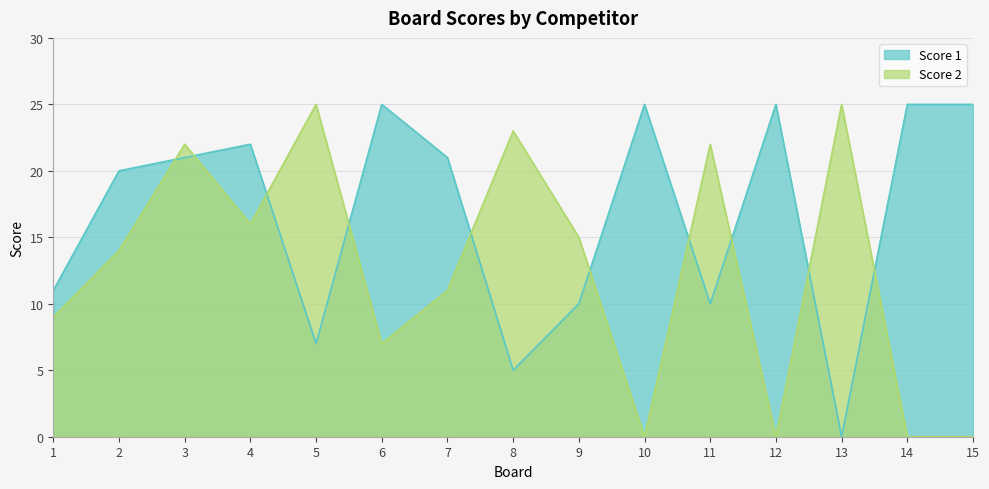

What is the average value of the Score 1 series?

17